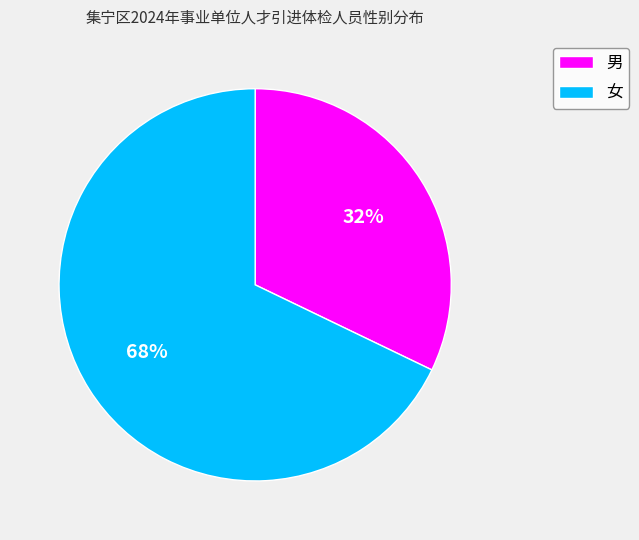

The 女 slice represents 55% of the pie. True or false?

False